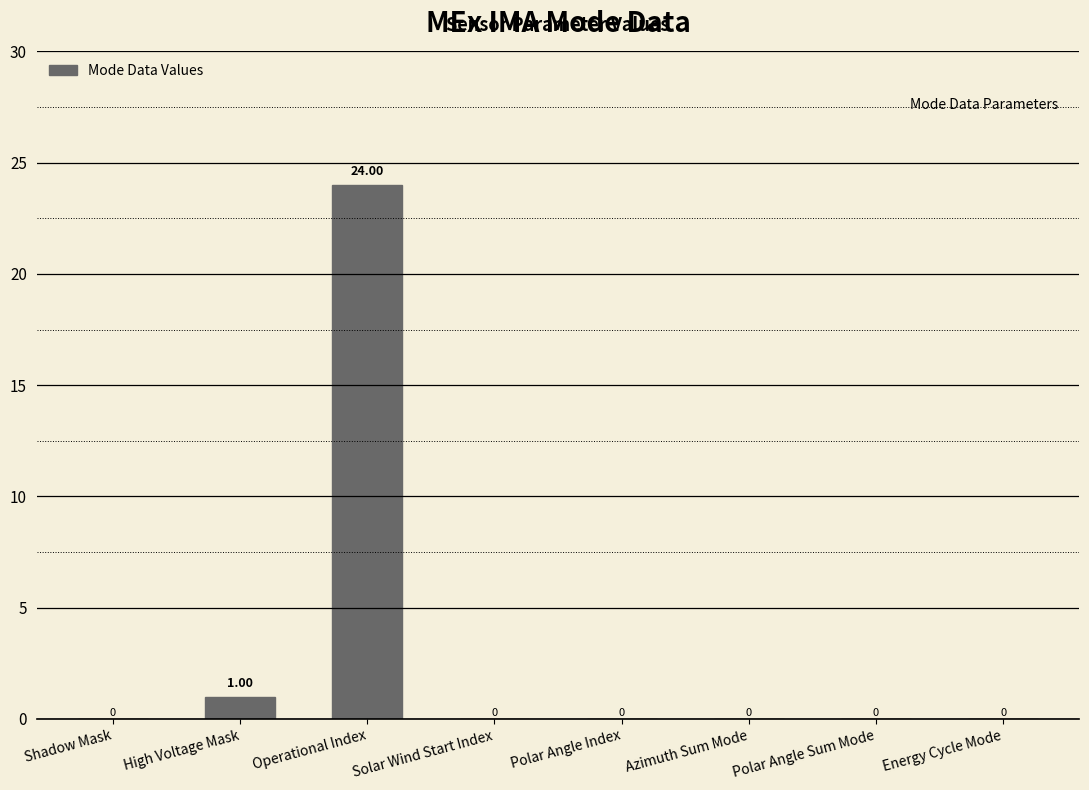

What is the sum of all values?

25